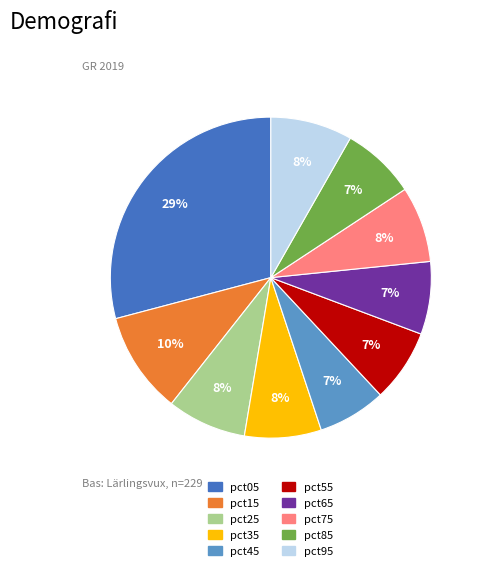

Is it true that pct05 is 29% of the pie?

True